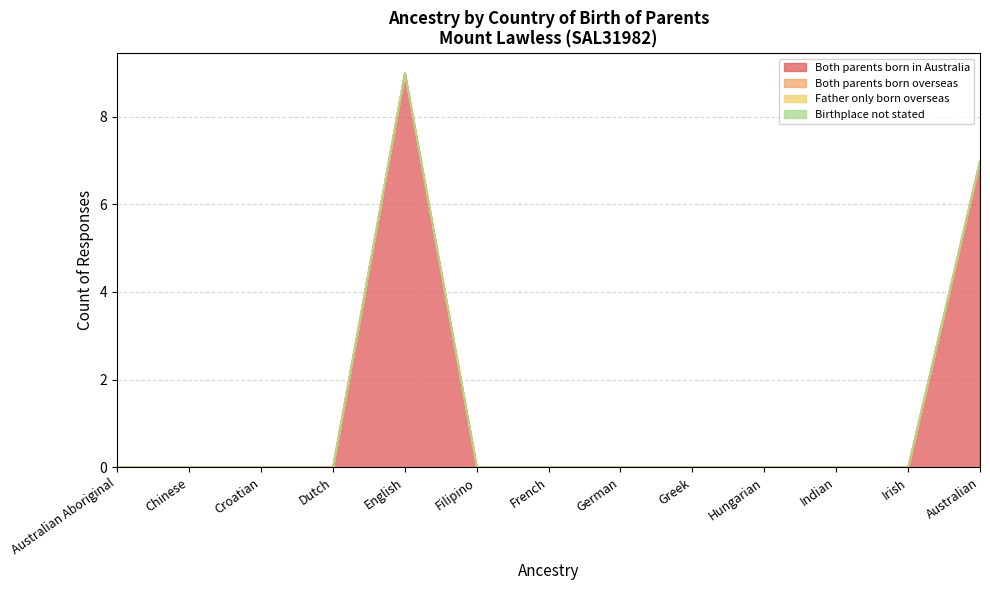

True or false: Birthplace not stated and Both parents born in Australia intersect in this chart.

False